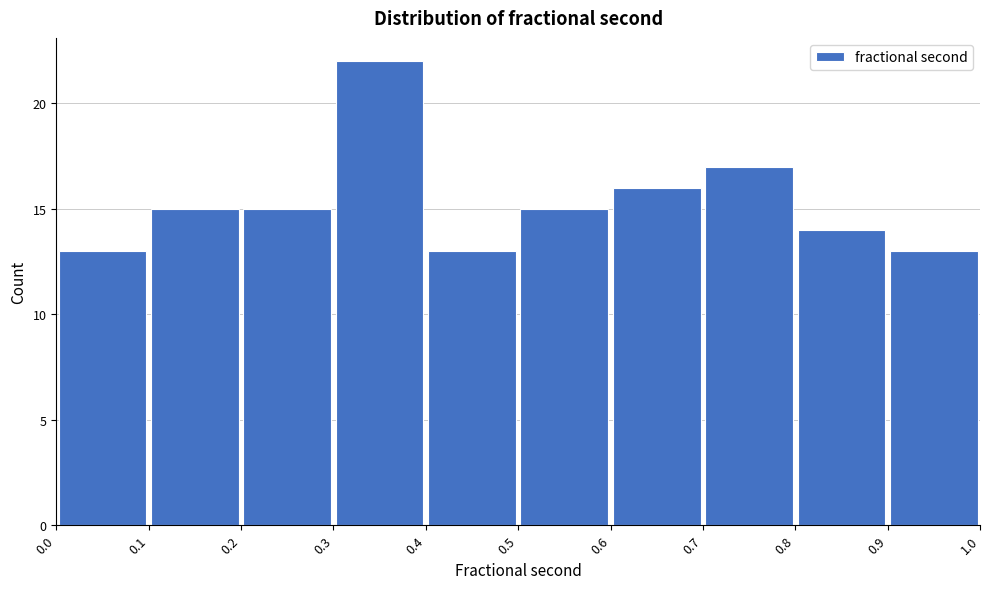

What is the height of the bar covering 0.3 to 0.4 on the x-axis? The values are not printed on the chart, so give them approximately, as read against the axis.

22